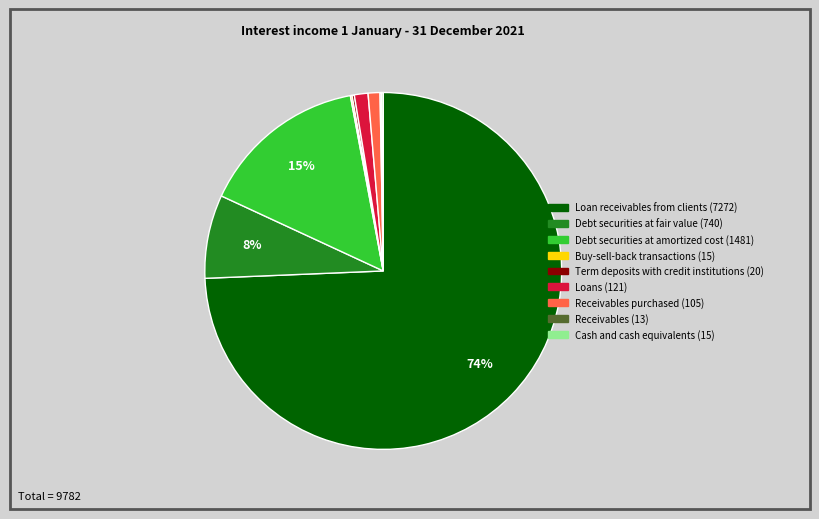

Is there a majority slice in this chart?

Yes